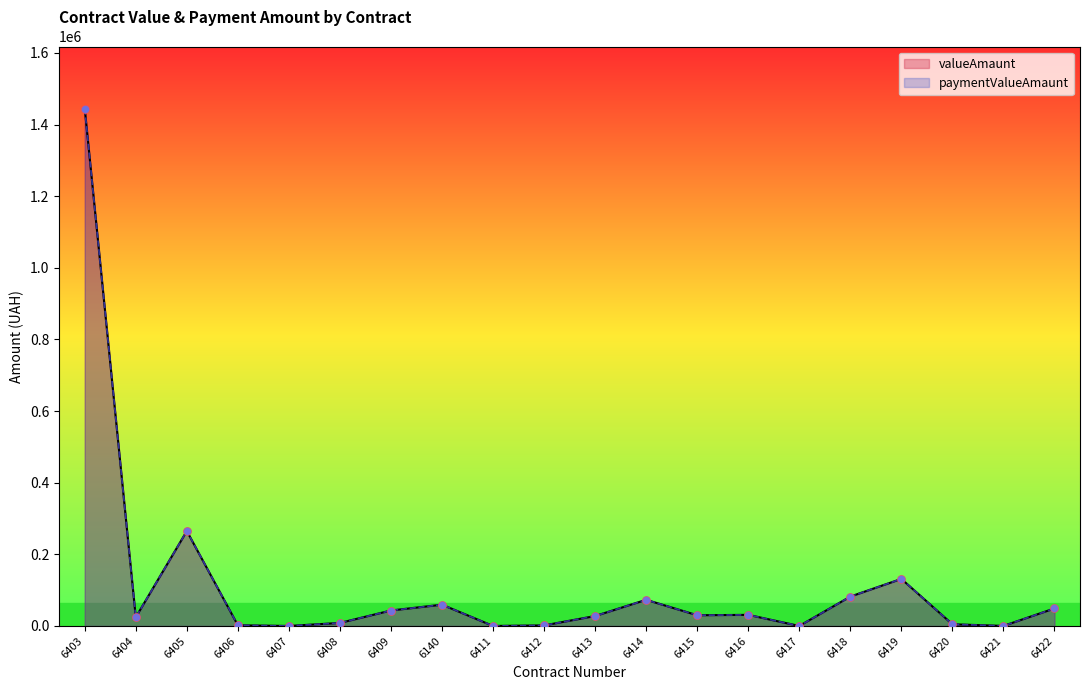

At which category is the sum across all series the highest?

6403